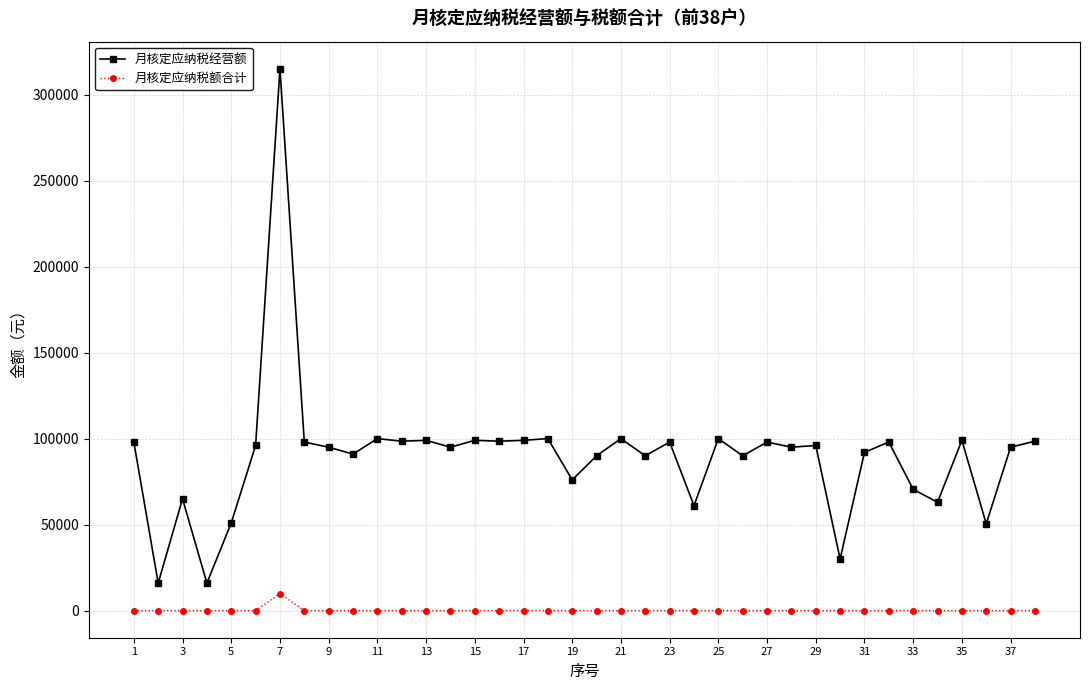

Rank the series by their maximum value, from highest to lowest.

月核定应纳税经营额, 月核定应纳税额合计